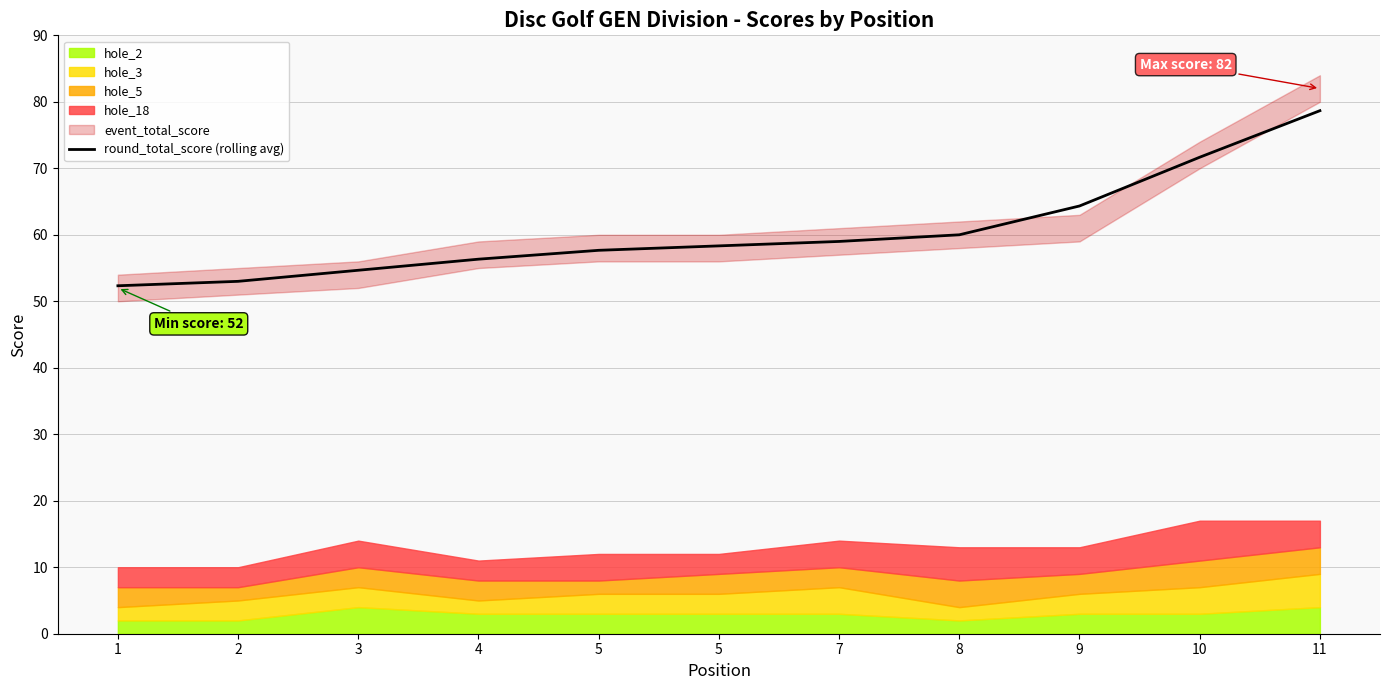

Does the chart display data point markers on the line(s)?

No